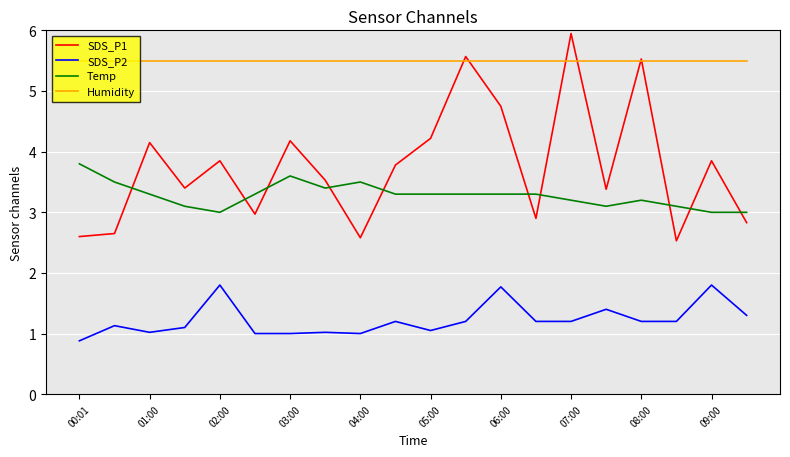

True or false: SDS_P1 and SDS_P2 intersect in this chart.

False